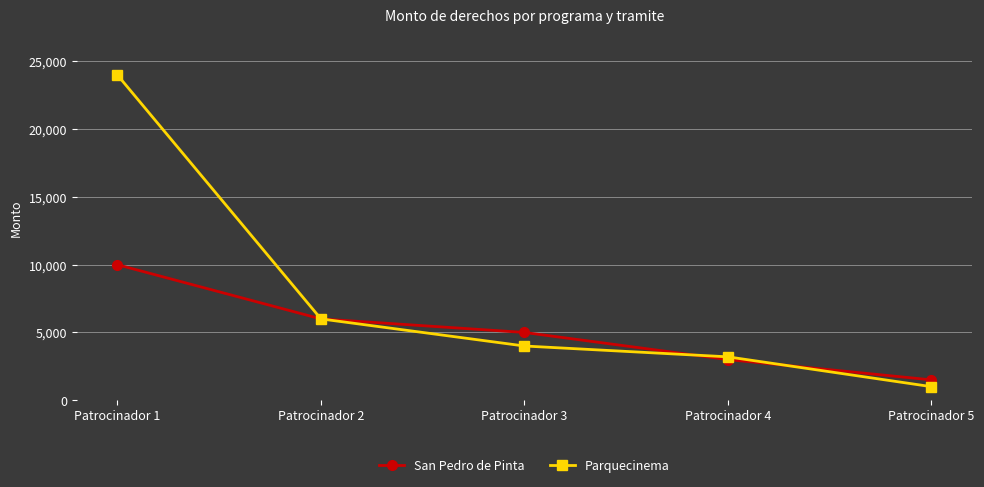

How many distinct data groups are displayed?

2